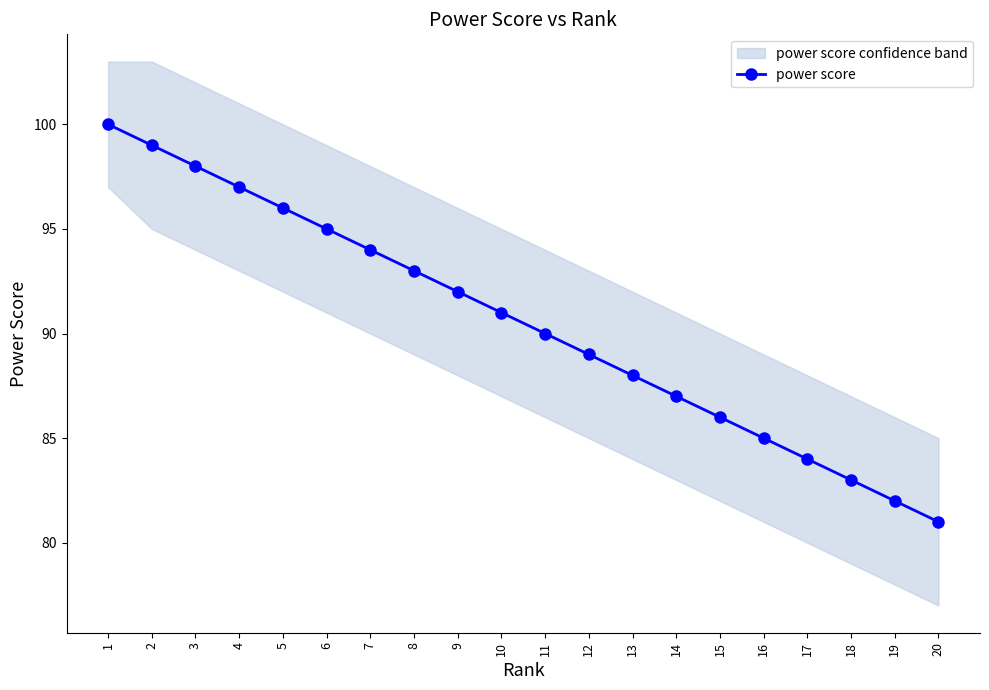

What is the value of the 18th point from the left?

83